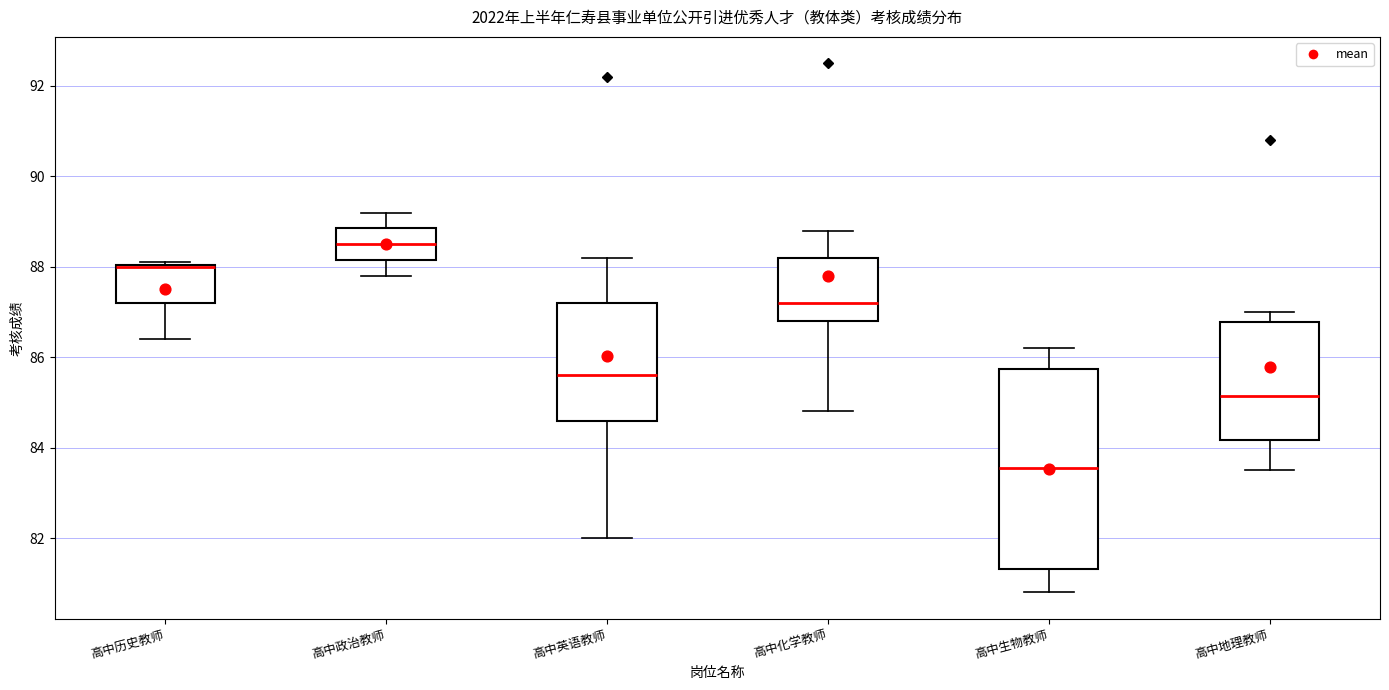

Reading left to right, transcribe this box plot: for each box, give where its median line is, the range the box spans, and where its two whiskers end, as read against the y-axis. The values are not printed on the chart, so give them approximately, as read against the axis.

高中历史教师: median 88.0 (drawn on the box's upper edge), box 87.2 to 88.0, whiskers 86.4 to 88.2
高中政治教师: median 88.6, box 88.2 to 88.8, whiskers 87.8 to 89.2
高中英语教师: median 85.6, box 84.6 to 87.2, whiskers 82.0 to 88.2
高中化学教师: median 87.2, box 86.8 to 88.2, whiskers 84.8 to 88.8
高中生物教师: median 83.6, box 81.4 to 85.8, whiskers 80.8 to 86.2
高中地理教师: median 85.2, box 84.2 to 86.8, whiskers 83.6 to 87.0